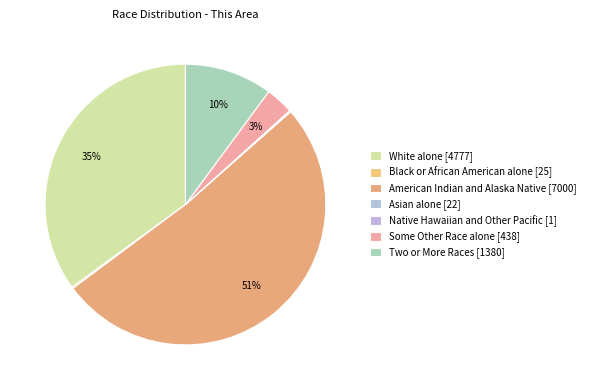

True or false: White alone accounts for 21% of the total.

False